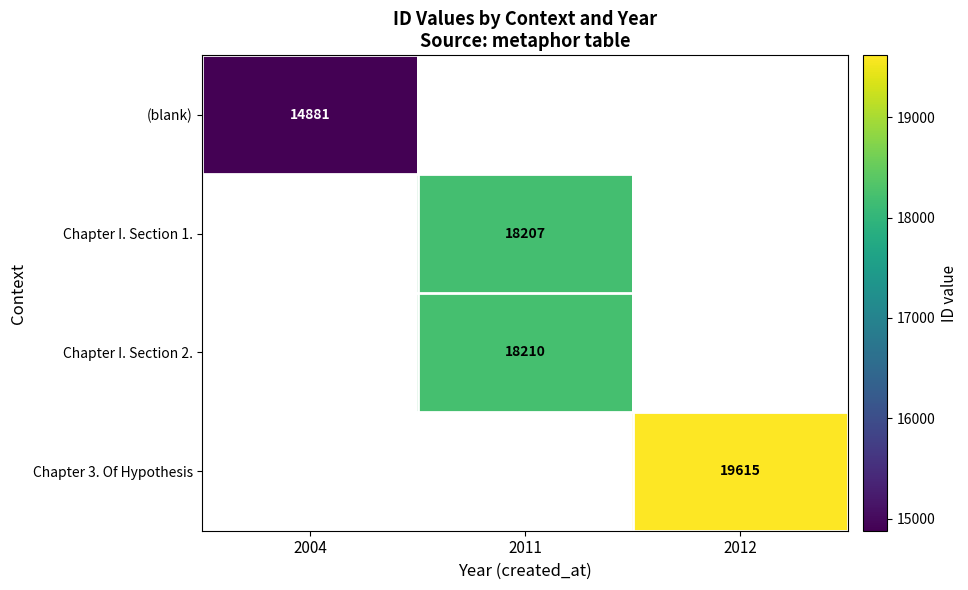

The value of (blank) at 2004 is 4691.4. True or false?

False